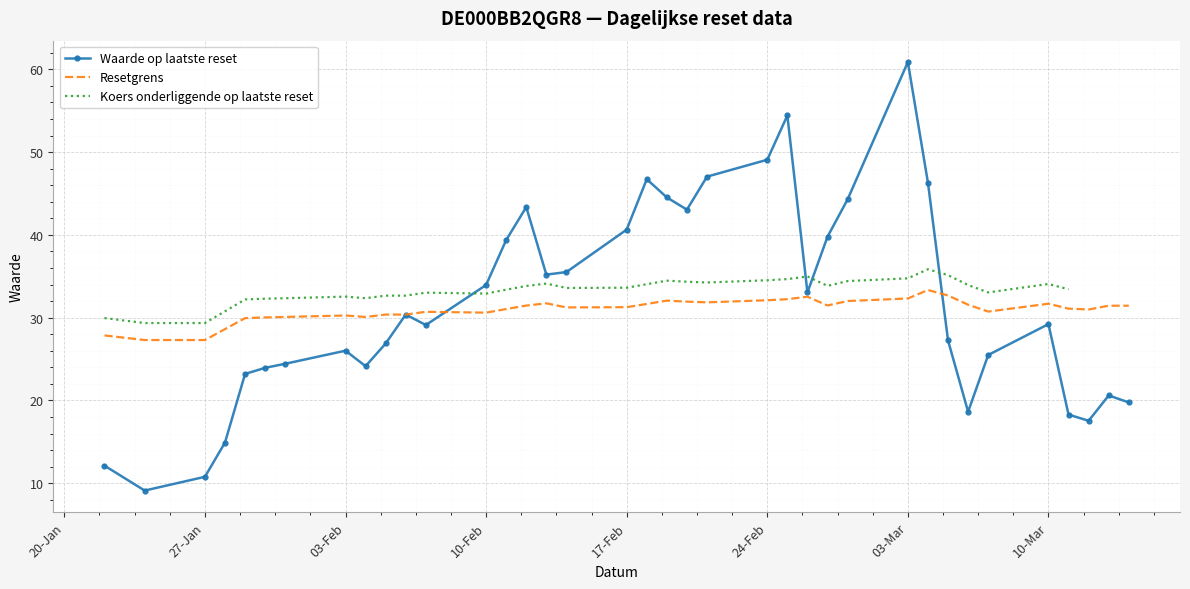

Read the Waarde op laatste reset value at 10-Mar.

29.2